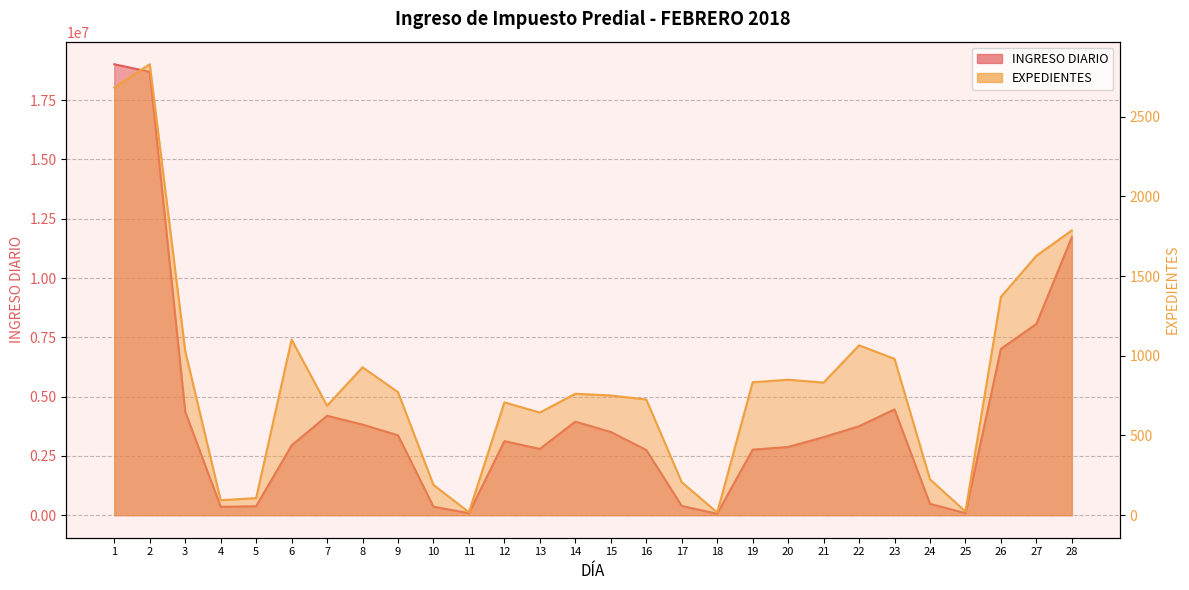

Does the chart have visible grid lines?

Yes